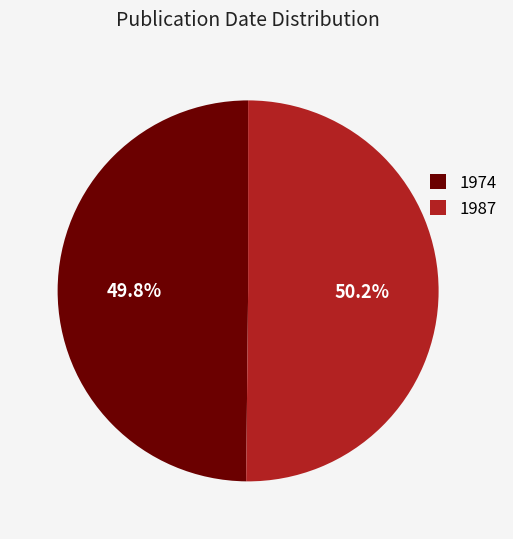

What percentage is NOT represented by 1987?

49.8%